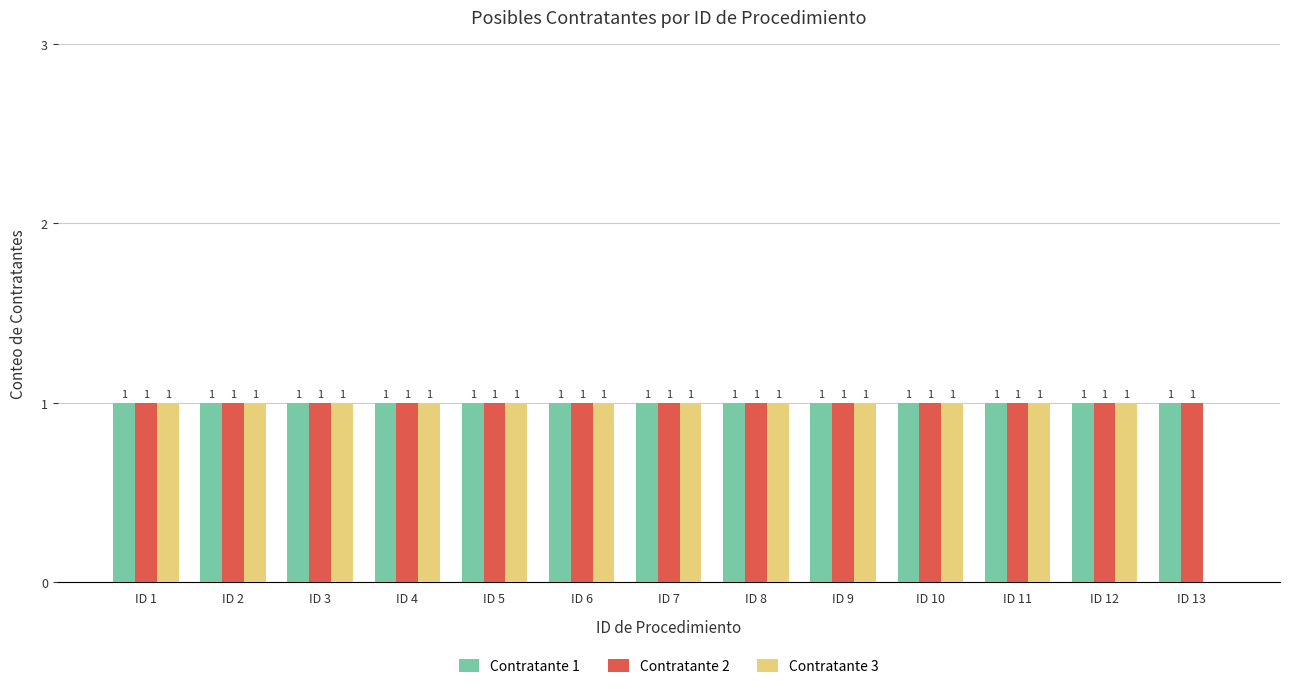

Reading left to right, extract all data points from this chart.

Contratante 1: 1	1	1	1	1	1	1	1	1	1	1	1	1
Contratante 2: 1	1	1	1	1	1	1	1	1	1	1	1	1
Contratante 3: 1	1	1	1	1	1	1	1	1	1	1	1	0